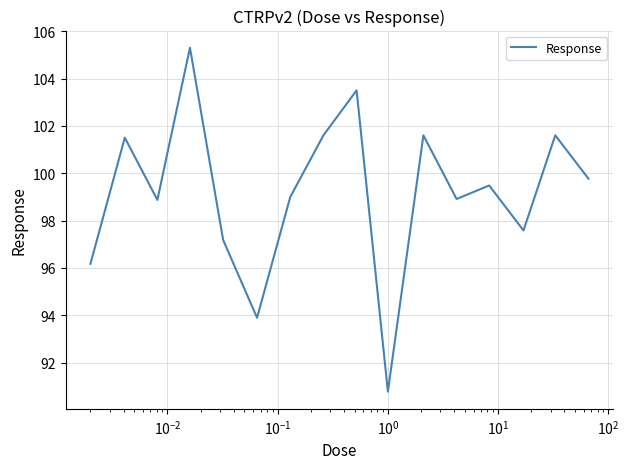

What is the difference between the maximum and minimum values?

14.5